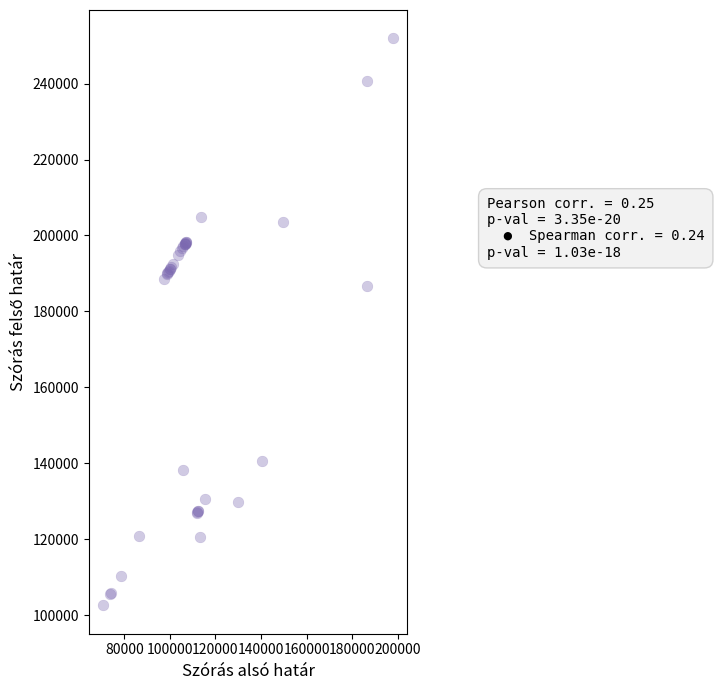

What Y value in the scatter plot is closest to 177268?

186597